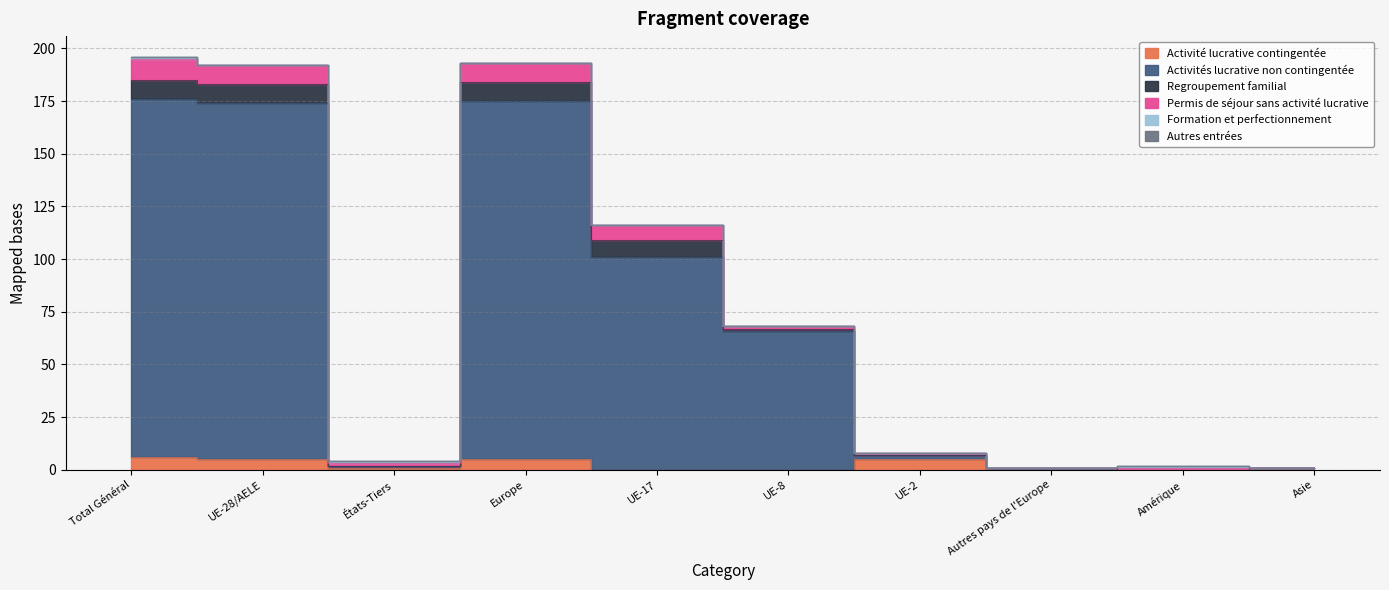

Which series has the largest total across all categories?

Activités lucrative non contingentée